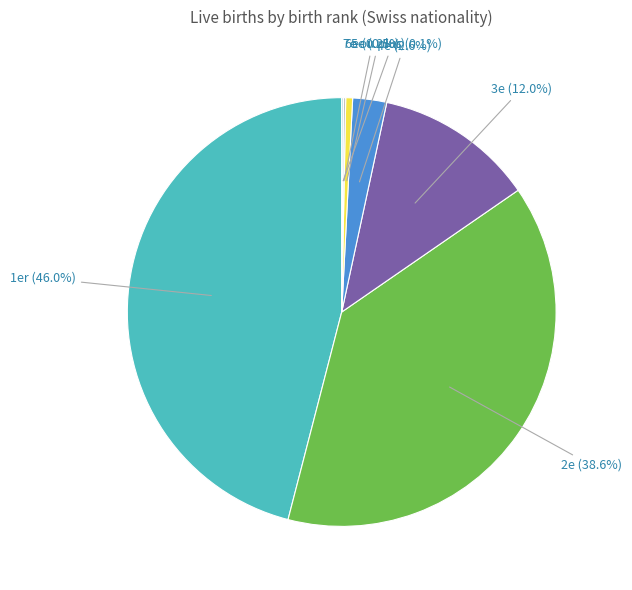

Is there a majority slice in this chart?

No